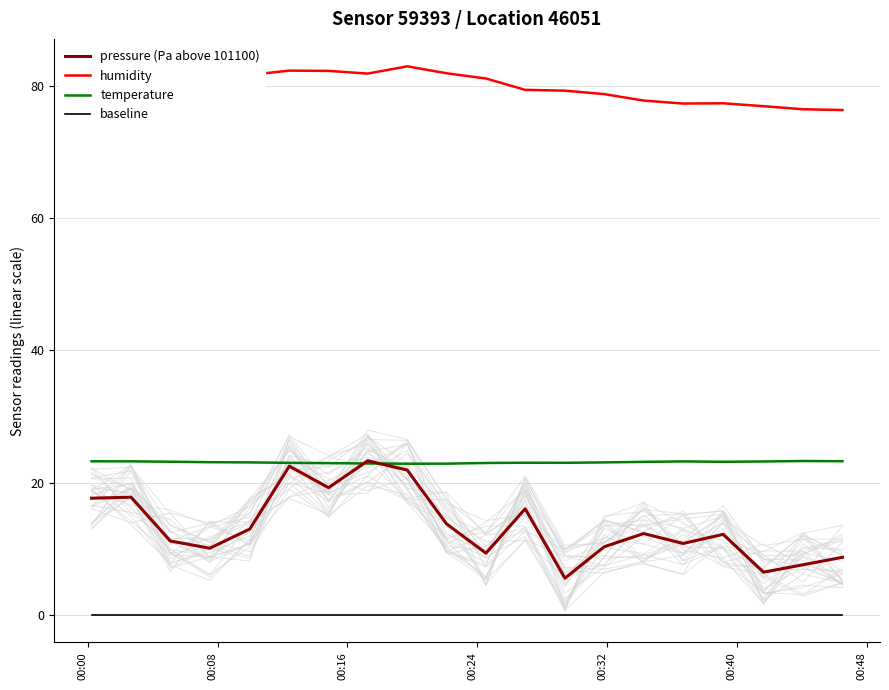

True or false: baseline and temperature intersect in this chart.

False